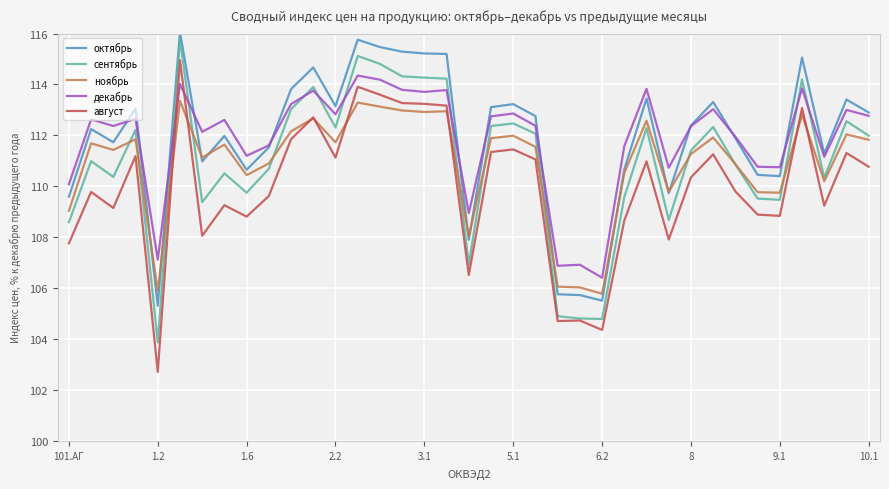

How many values in the август series exceed 110?

19